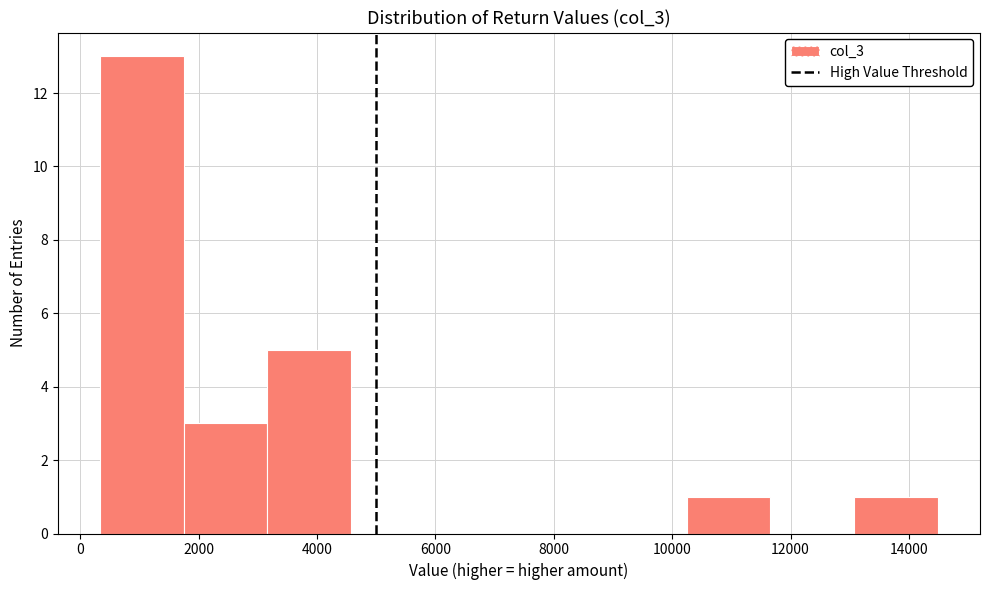

What is the height of the bar covering 400 to 1800 on the x-axis? Neither the bar edges nor the heights are printed on the chart, so give them approximately, as read against the axes.

13